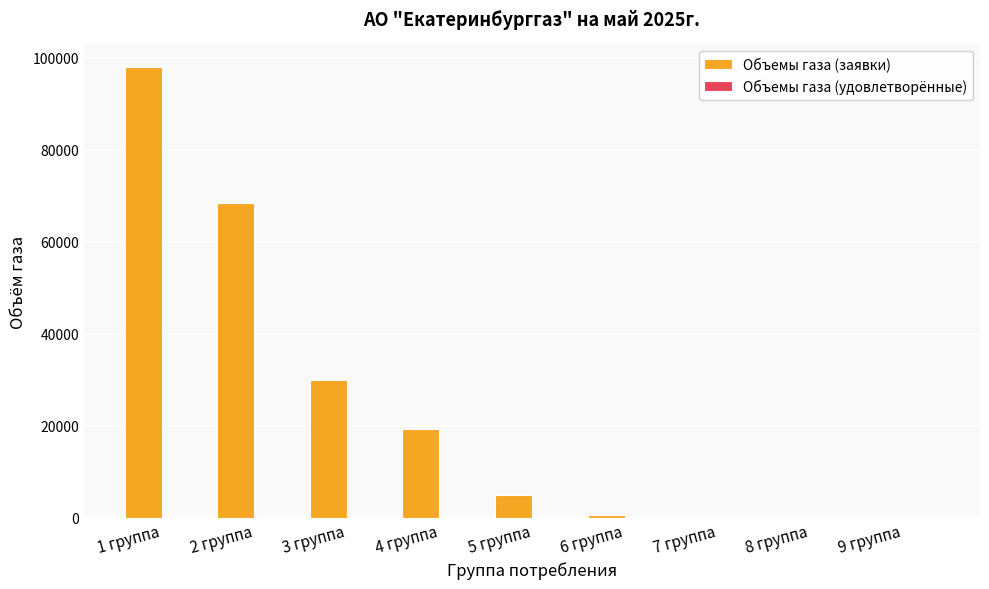

Where is the data nearest to the value 49004?

3 группа